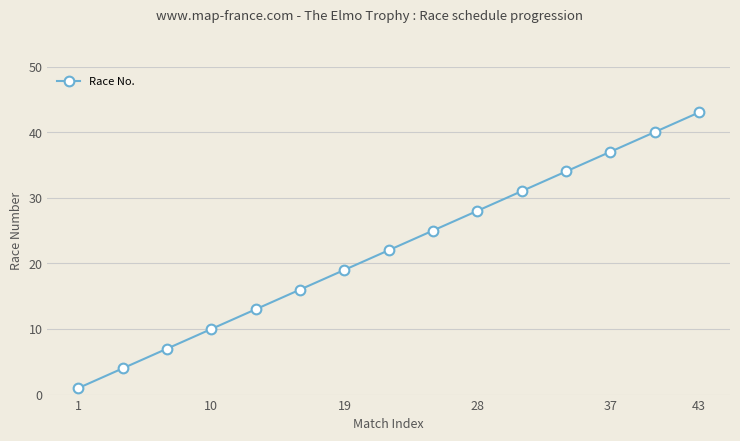

Is this an area chart (filled region under the line)?

No